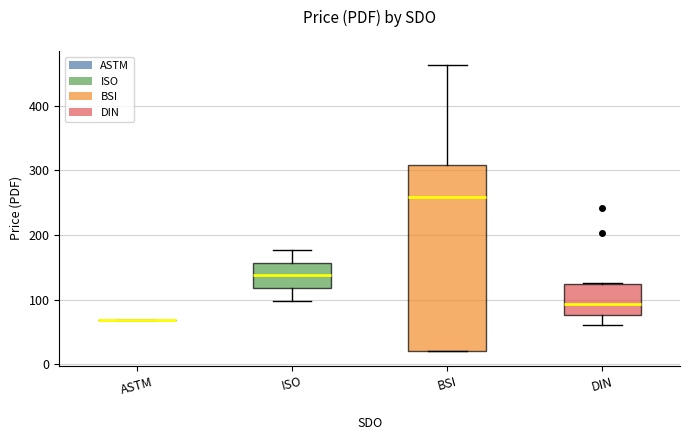

Where does the Price (PRINT) series first go above 125?

1